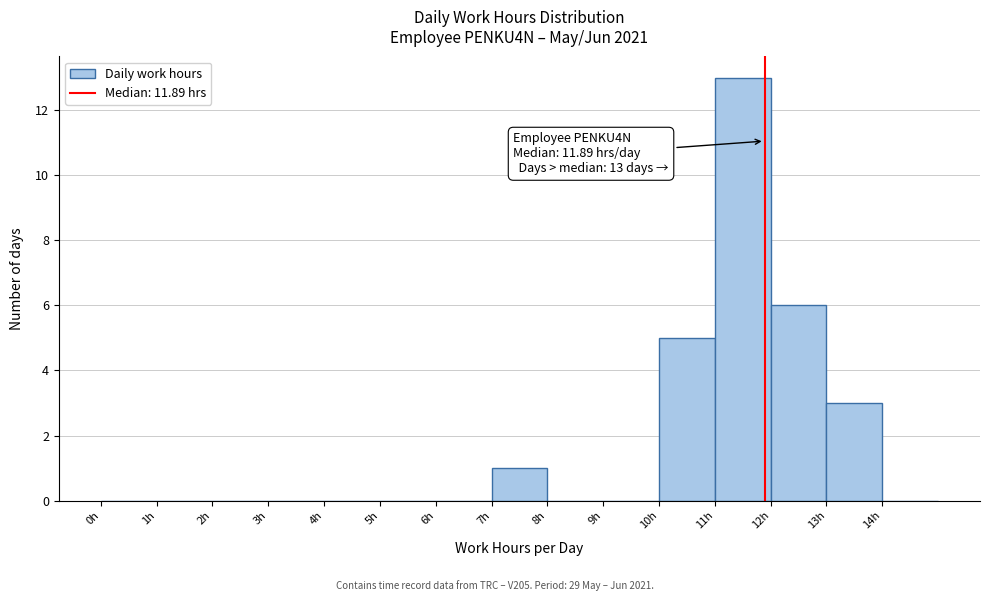

Over which range of the x-axis is the bar tallest?

11 to 12